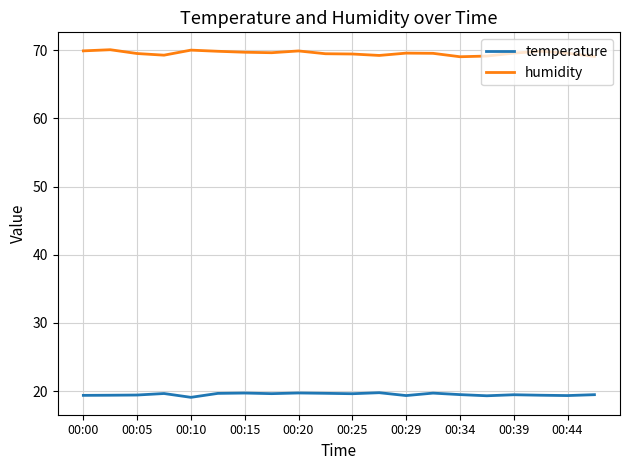

Rank the series by their maximum value, from lowest to highest.

temperature, humidity